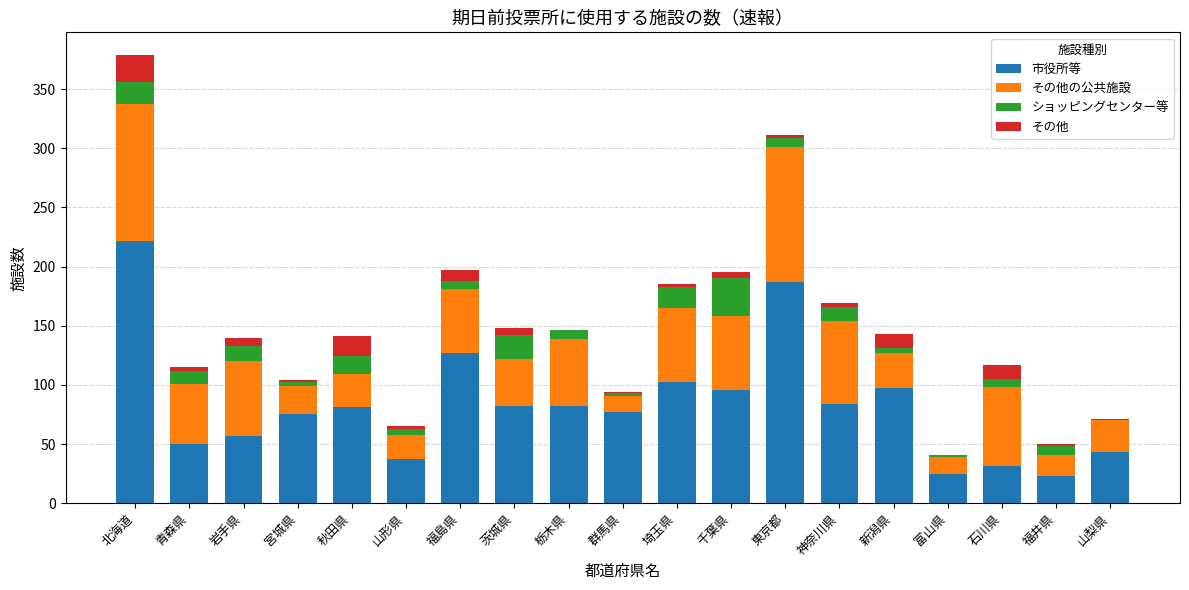

At which category is the sum across all series the highest?

北海道